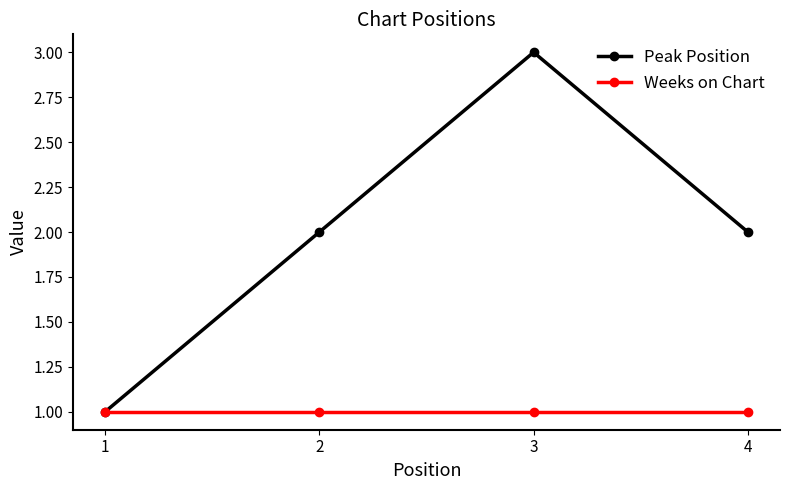

Which series has the largest range (max minus min)?

Peak Position